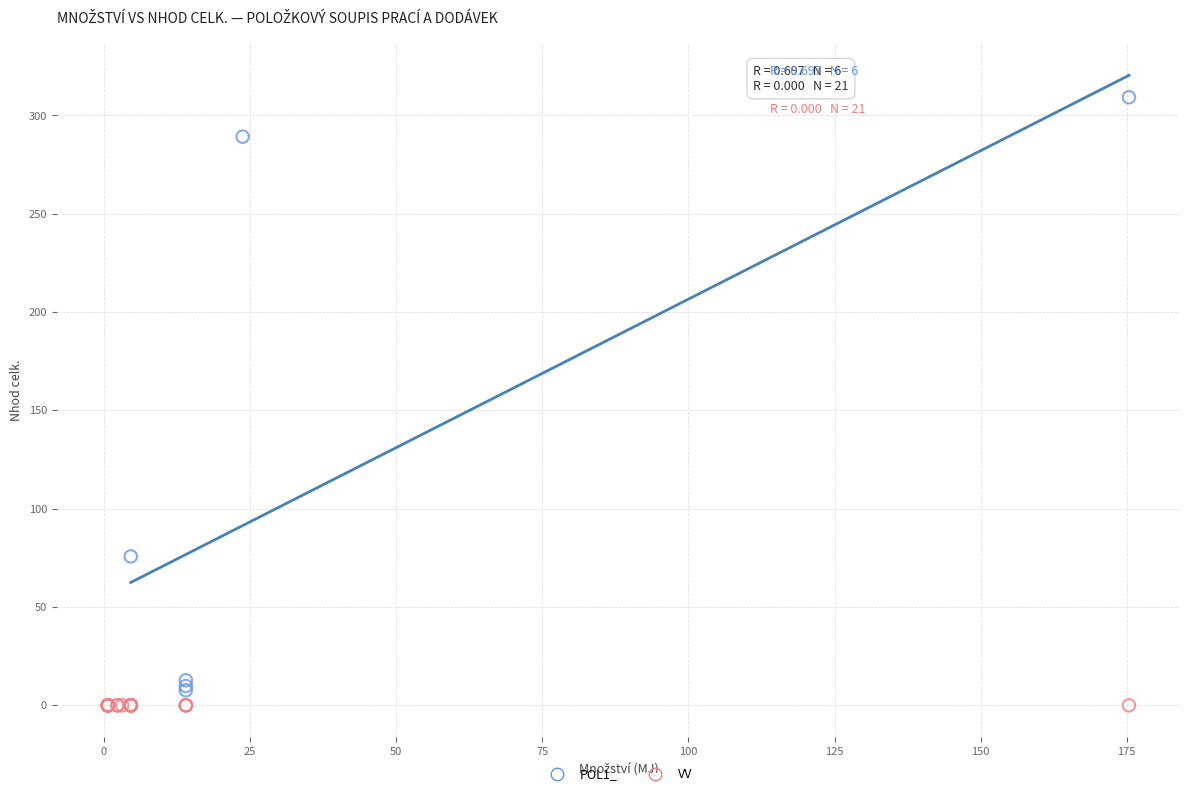

Which series contains the highest Y value?

POL1_